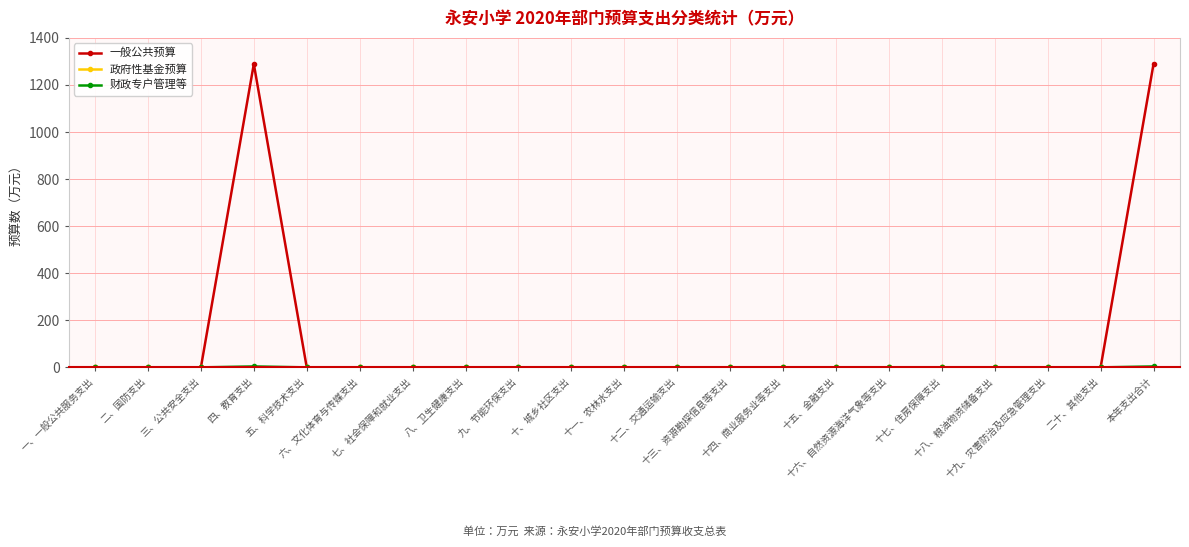

Which series has the largest total across all categories?

一般公共预算